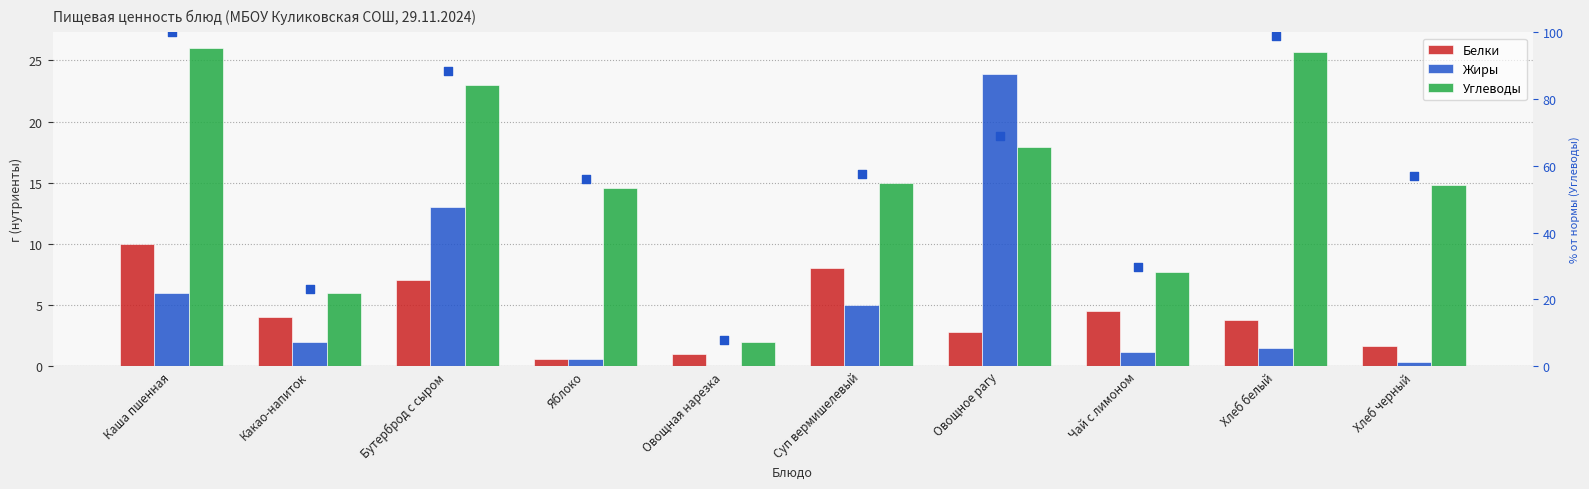

Which series has the largest Y range (max minus min)?

% Углеводы (норм.)